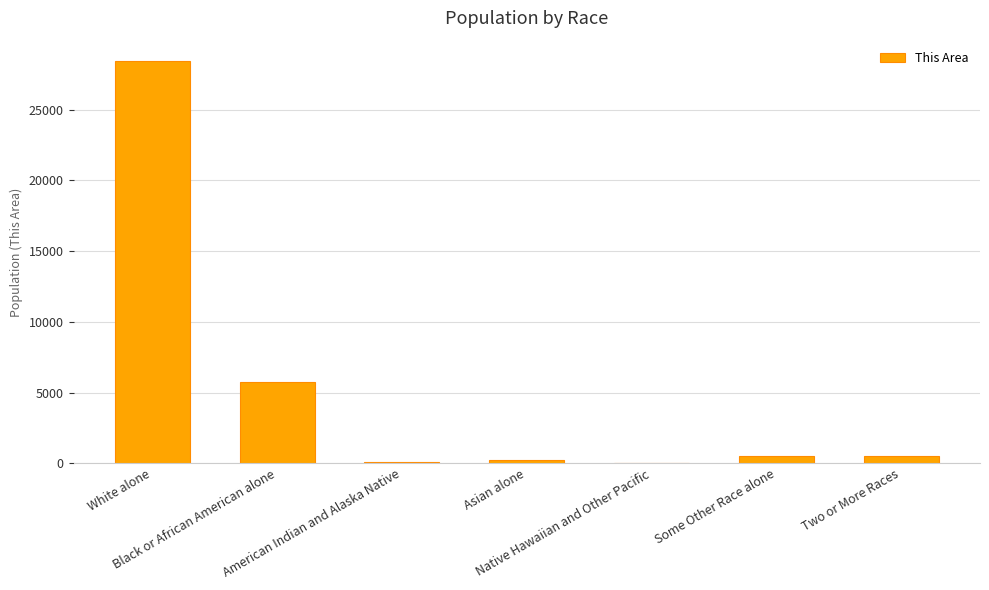

Where does the data first go above 490?

White alone